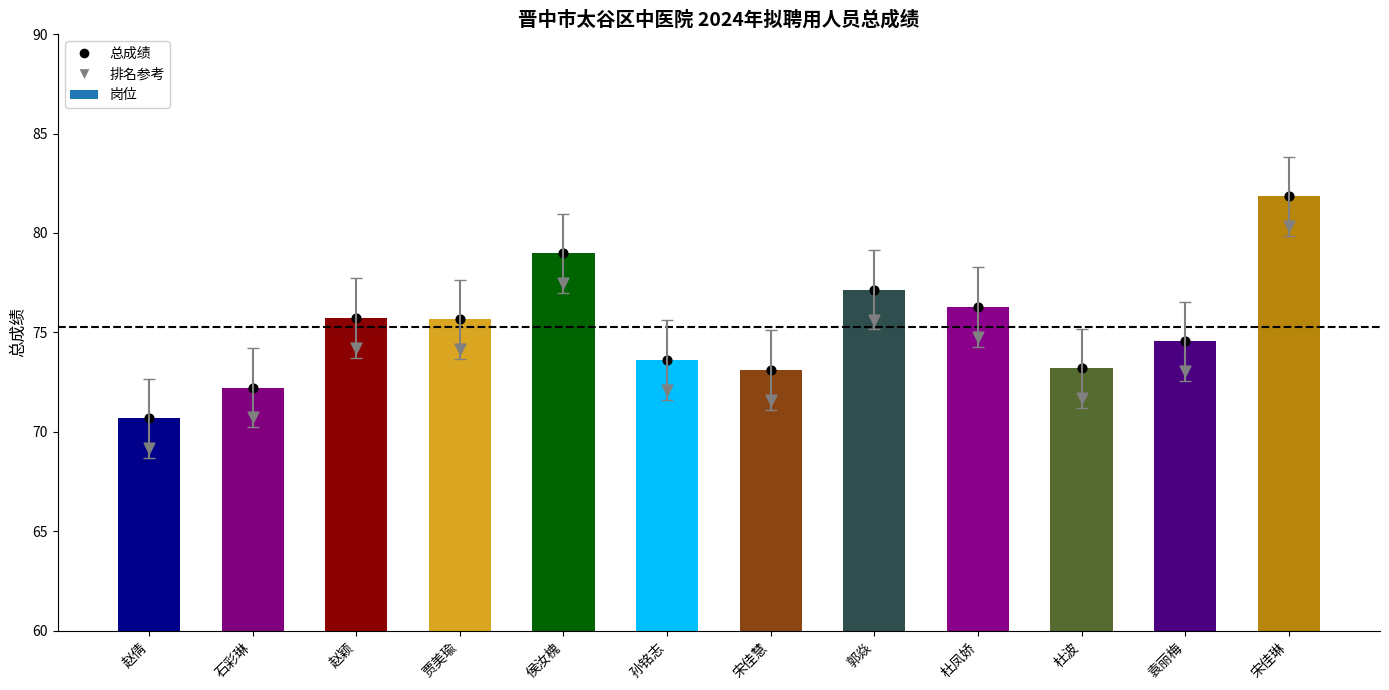

What is the ratio of the value at 杜凤娇 to the value at 赵颖?

1.0